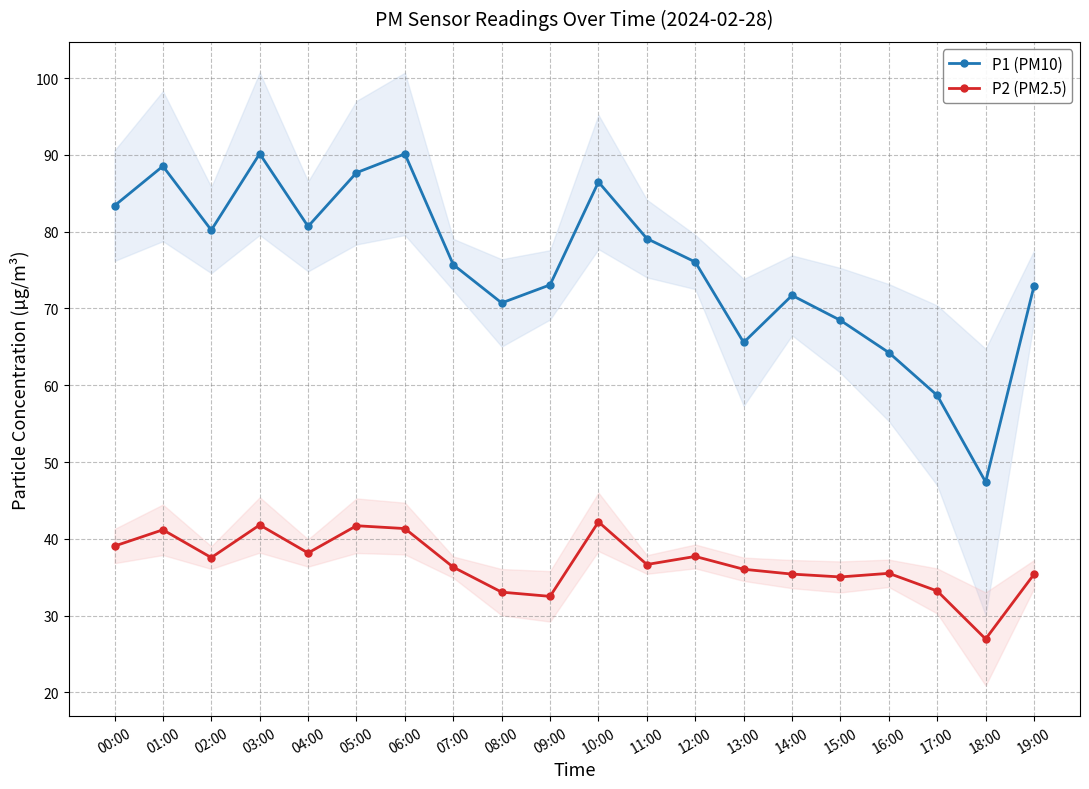

How many data points does each series have?

20